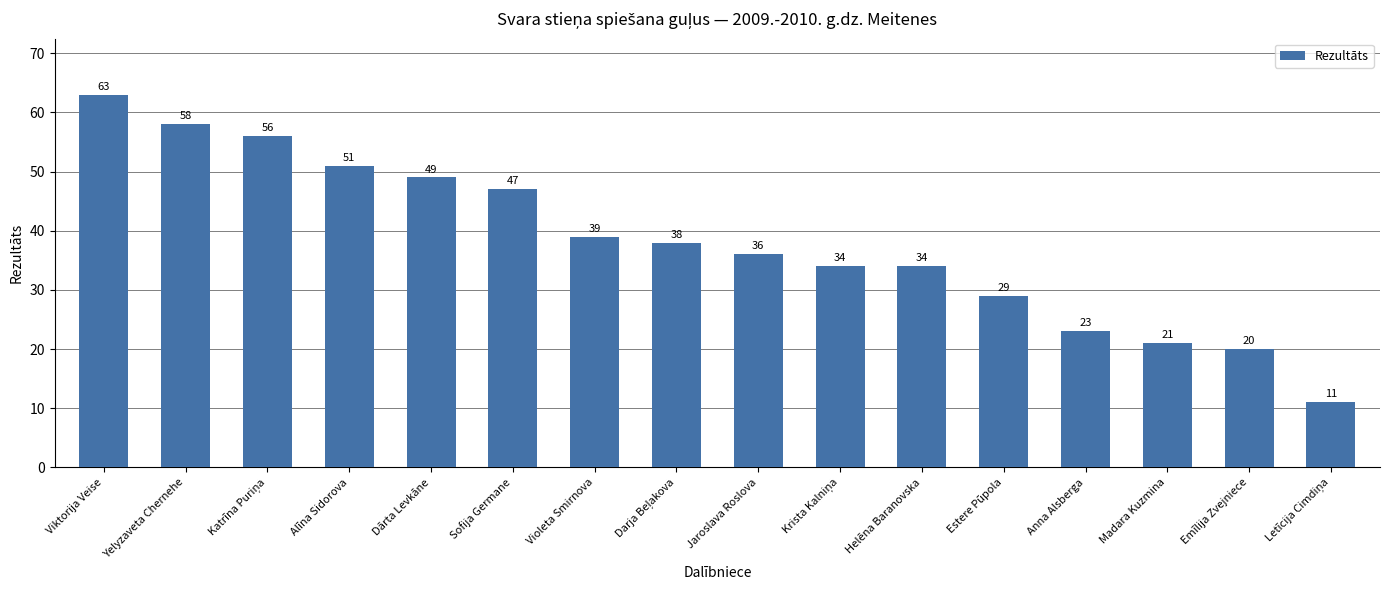

What is the minimum value shown in the chart?

11